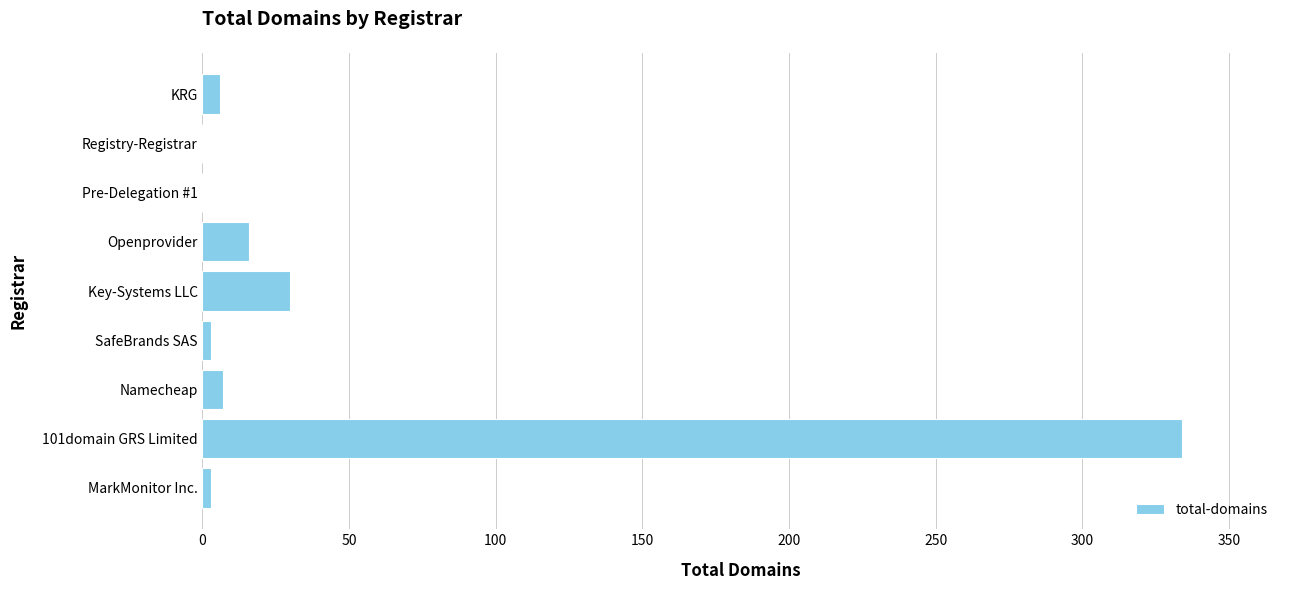

At which label is the value closest to 167?

Key-Systems LLC